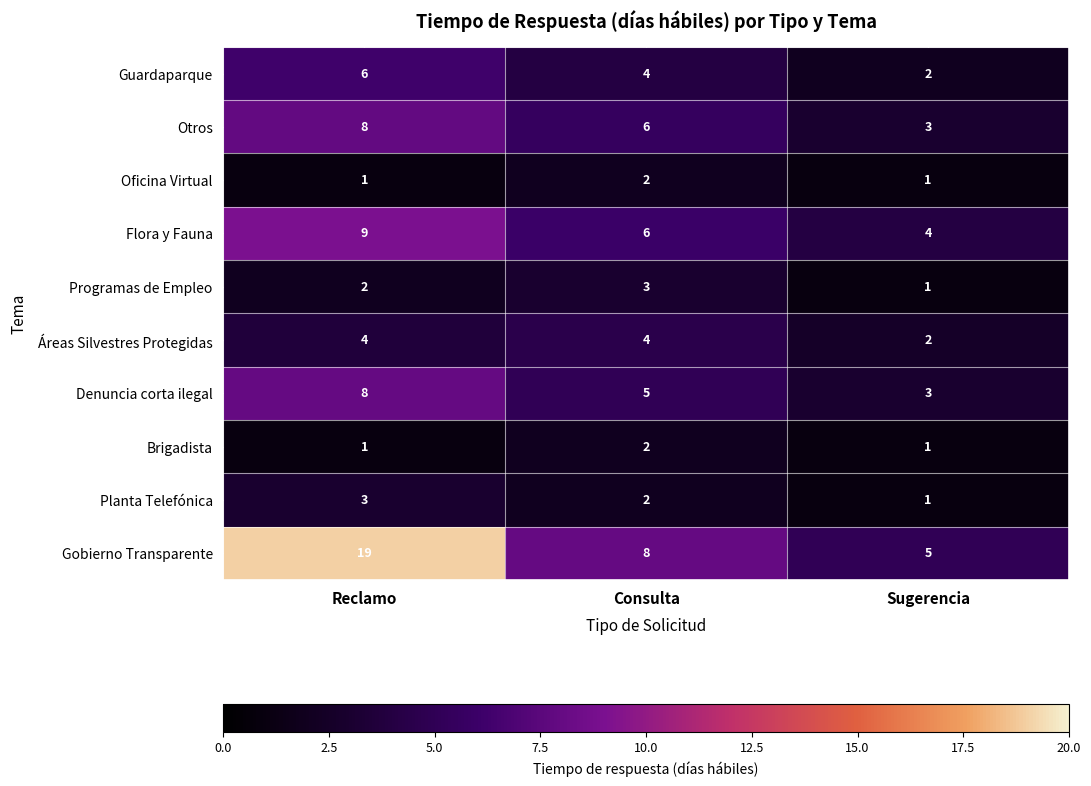

Is it true that Denuncia corta ilegal equals 11 at Reclamo?

False